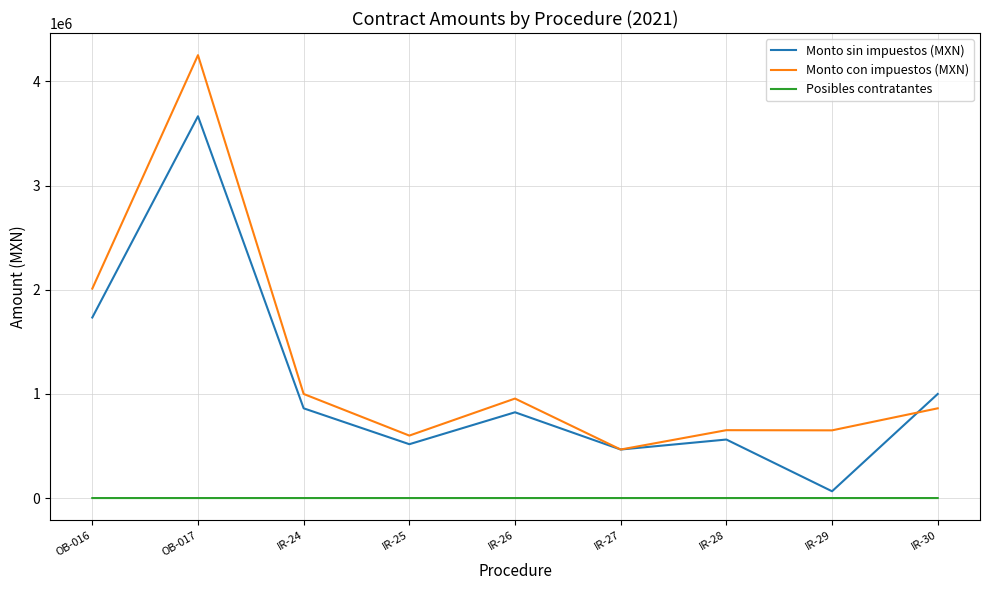

At OB-017, list the series in order from smallest to largest.

Posibles contratantes, Monto sin impuestos (MXN), Monto con impuestos (MXN)